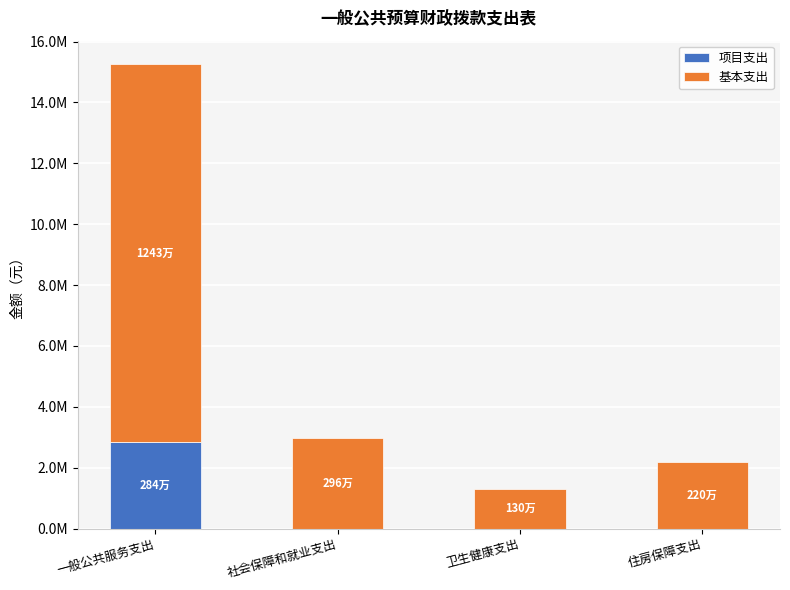

What is the difference between the maximum and minimum values in the 项目支出 series?

2836583.0